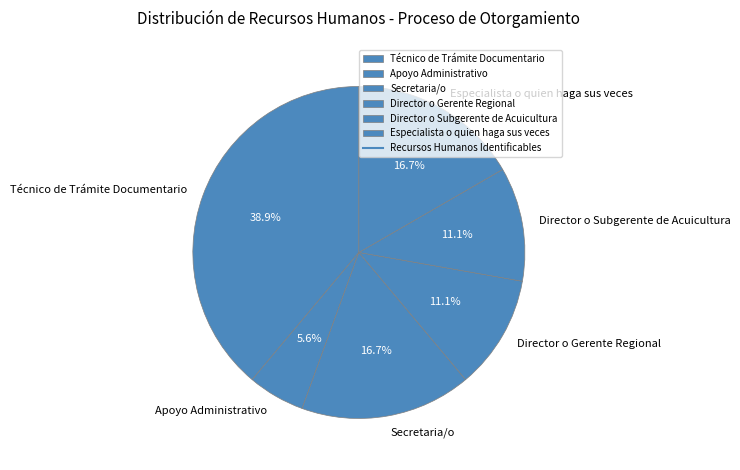

Does Apoyo Administrativo represent more than half of the total?

No